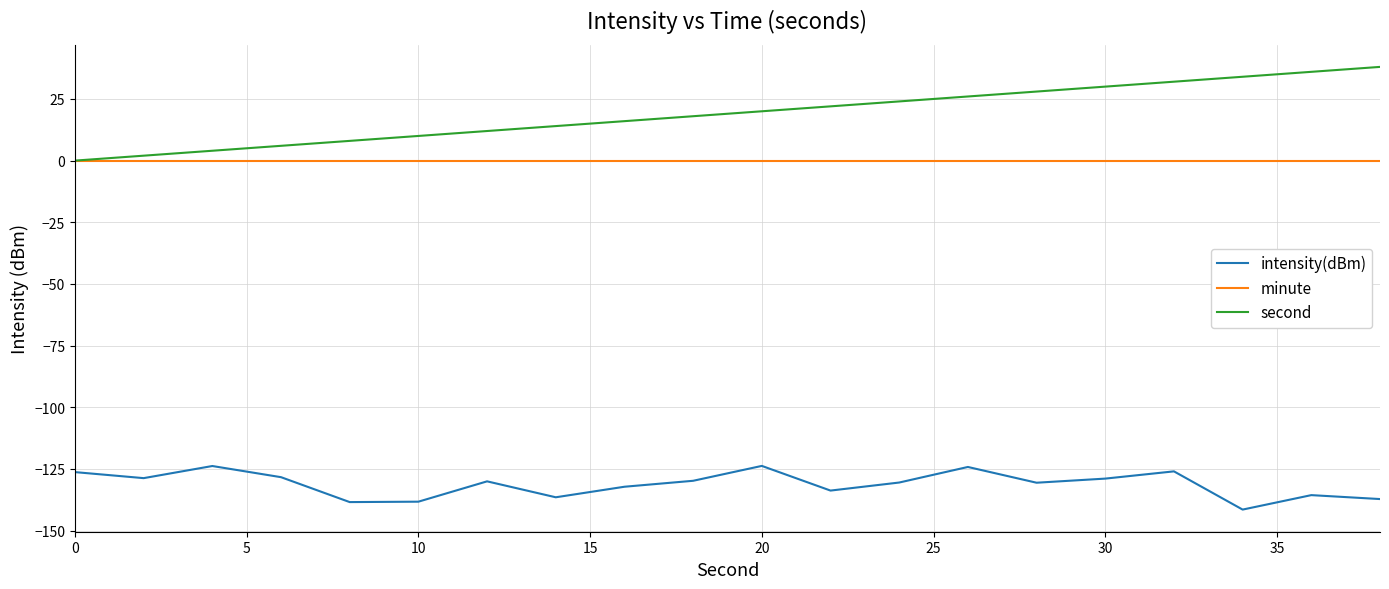

Count the number of data series in this chart.

3